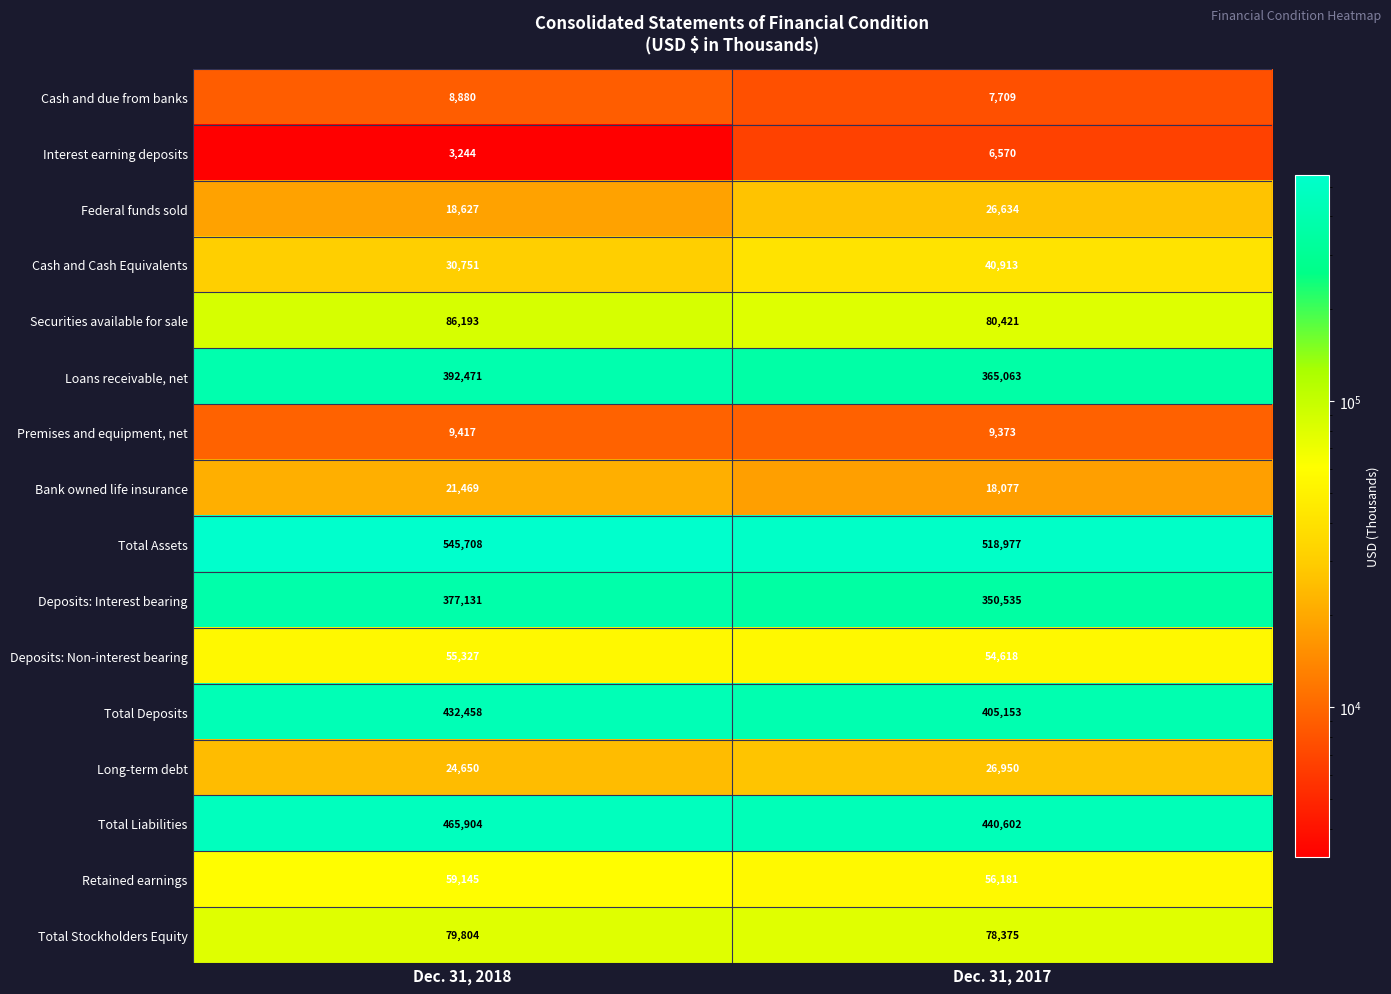

Is it true that Total Liabilities equals 246955 at Dec. 31, 2018?

False